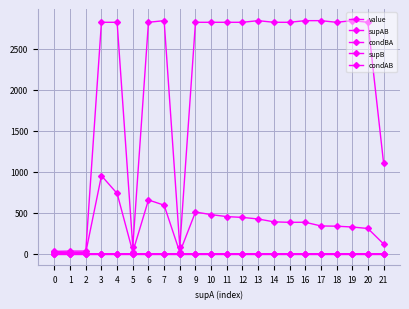

What is the value of the value point at the 18th from the left?

0.1